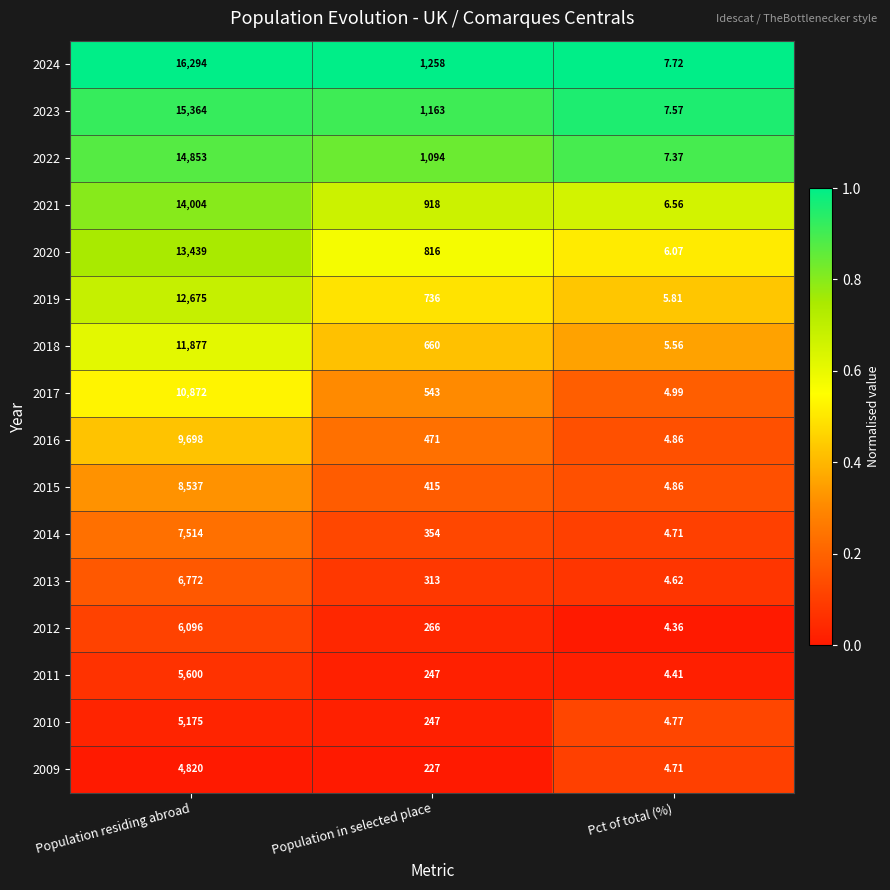

Which label corresponds to the largest value in the chart?

Population residing abroad